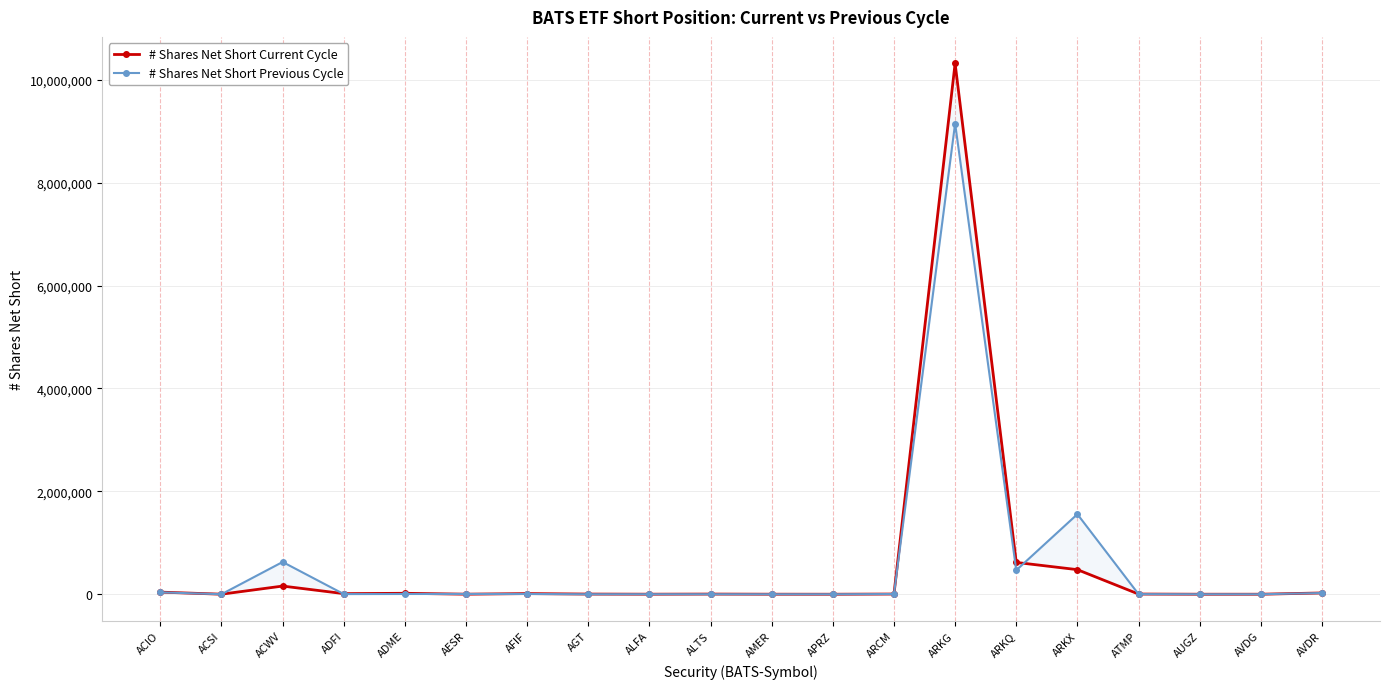

What is the average value of the # Shares Net Short Current Cycle series?

584987